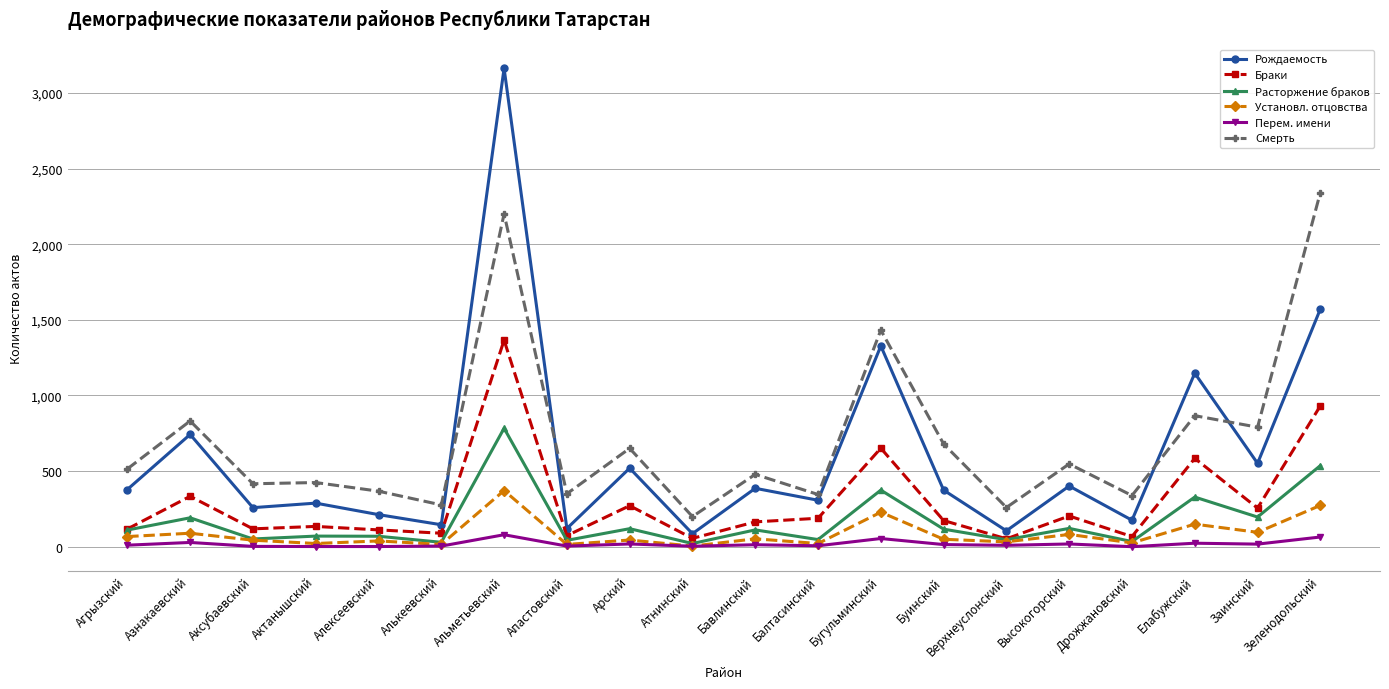

How many values in the Браки series are below 173?

10